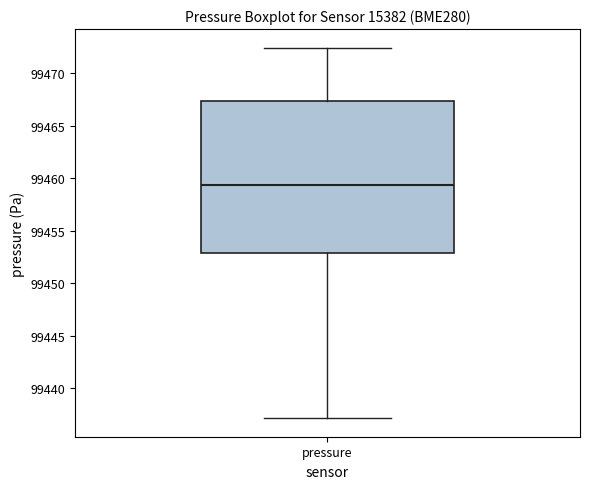

Where does the lower whisker of the box for pressure end on the y-axis? The values are not printed on the chart, so give them approximately, as read against the axis.

99437.0